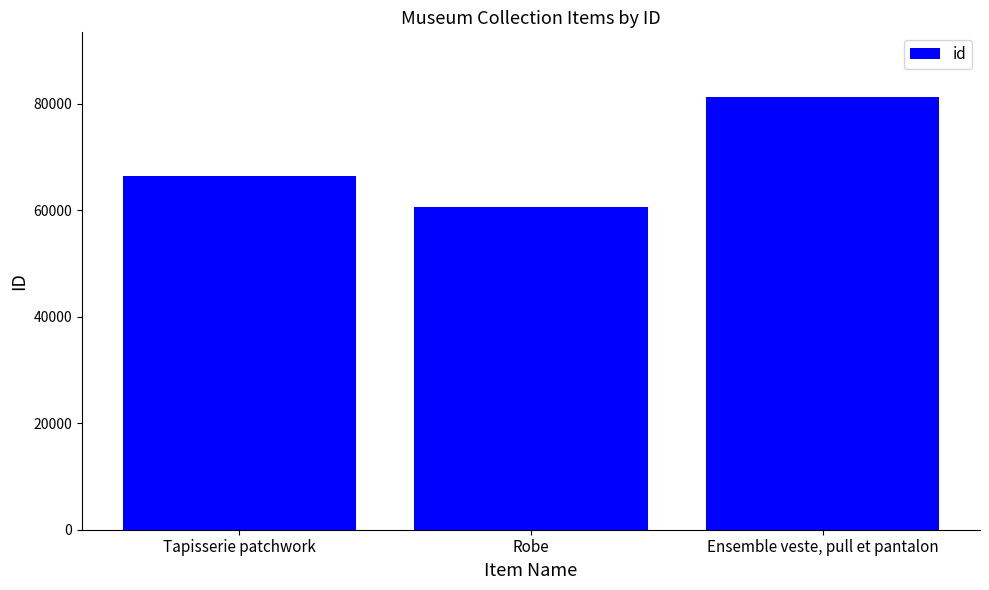

What is the value of the 1st bar from the left?

66484